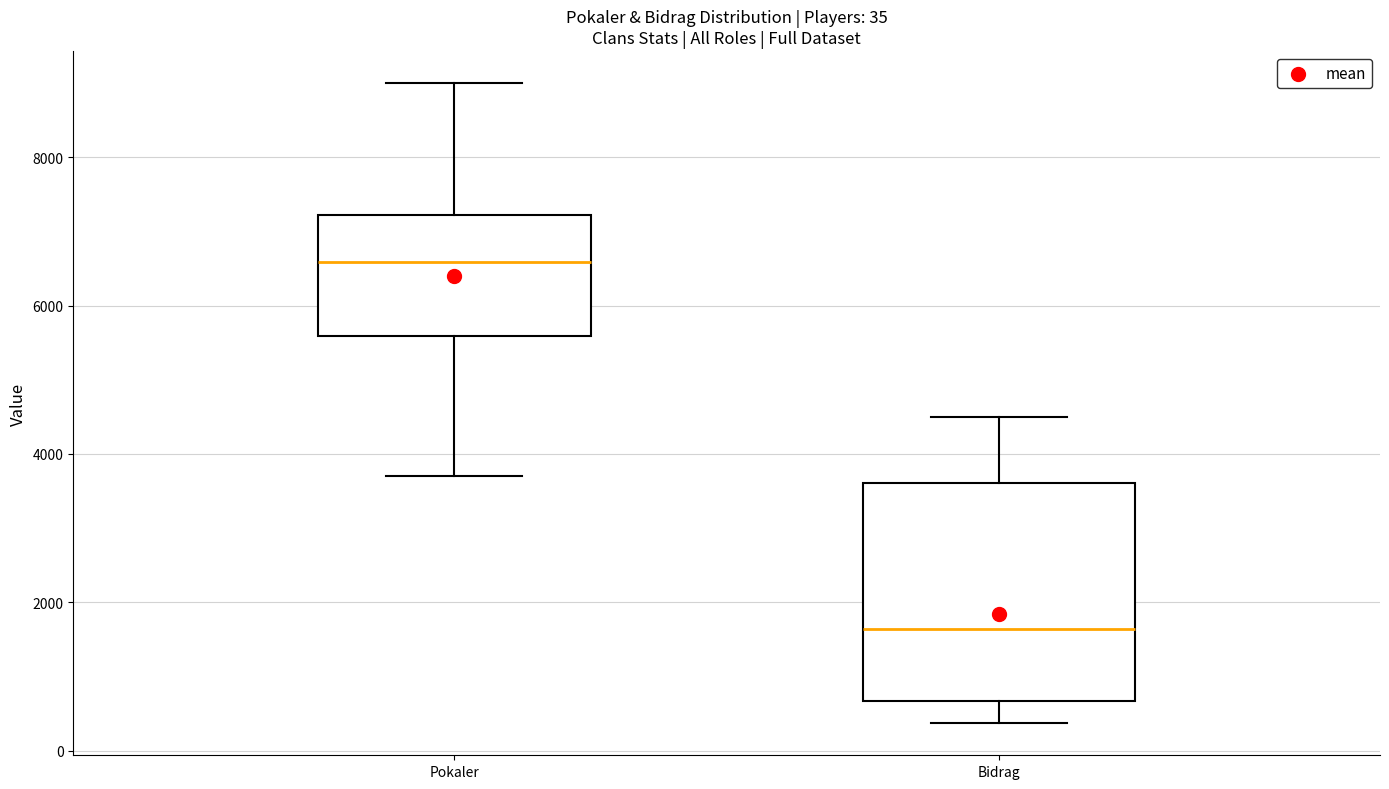

Which box is the tallest, from its lower edge to its upper edge?

Bidrag